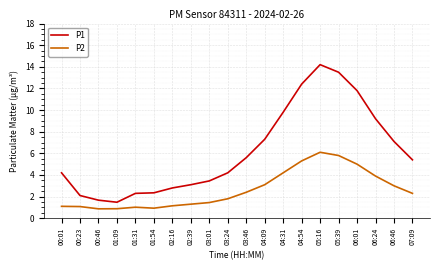

Between 01:54 and 04:54, which series saw the biggest shift?

P1